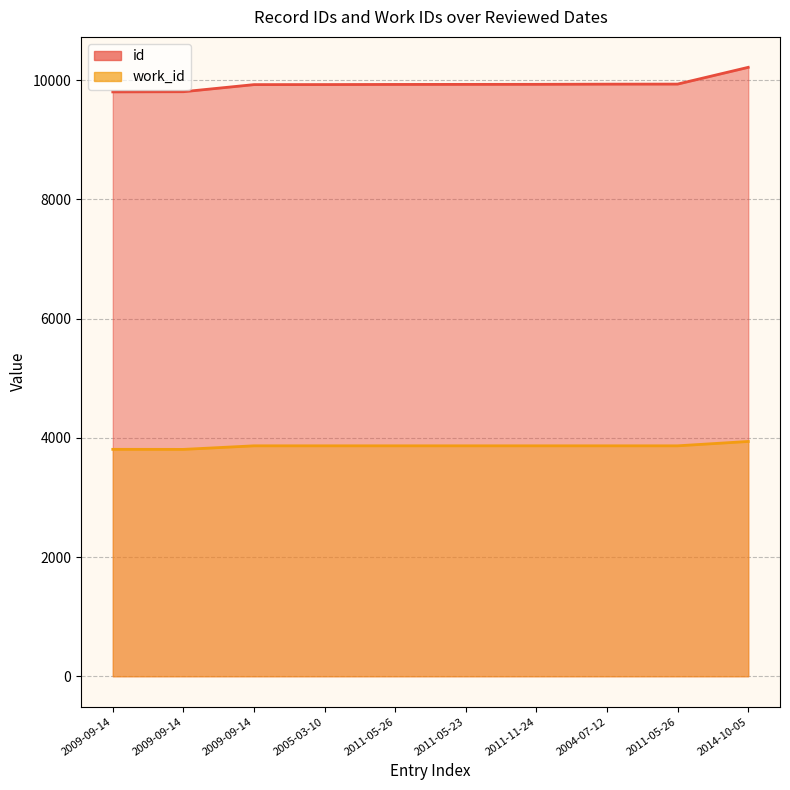

List the labels in order of id value, largest first.

2014-10-05, 2011-05-26, 2004-07-12, 2011-11-24, 2011-05-23, 2011-05-26, 2005-03-10, 2009-09-14, 2009-09-14, 2009-09-14